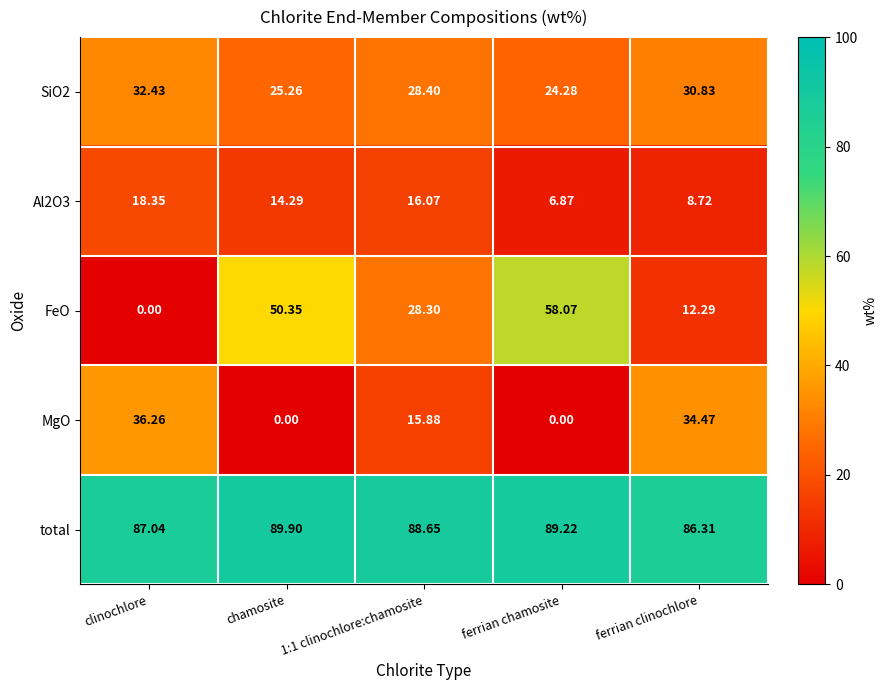

Which series changed the most between clinochlore and 1:1 clinochlore:chamosite?

FeO